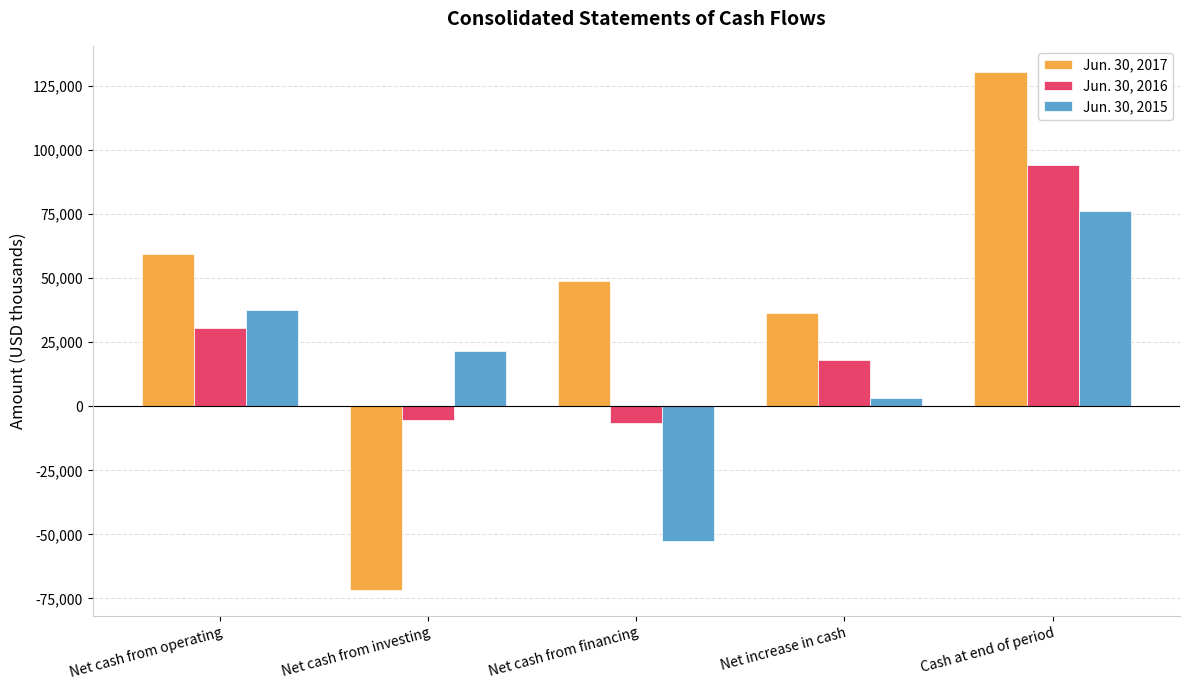

Count the number of data series in this chart.

3